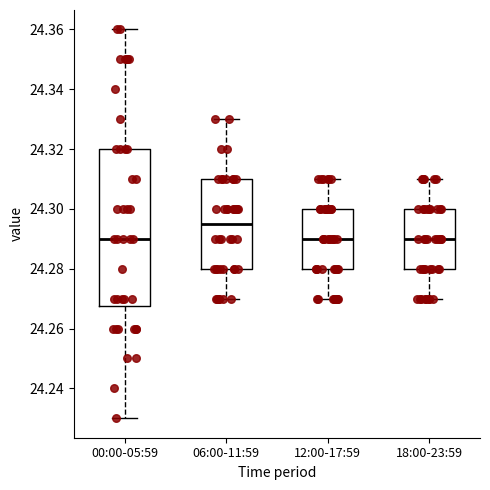

Reading left to right, read every box against the y-axis: the position of its median line, the range the box covers, and the ends of its whiskers. The values are not printed on the chart, so give them approximately, as read against the axis.

00:00-05:59: median 24.290, box 24.268 to 24.320, whiskers 24.230 to 24.360
06:00-11:59: median 24.296, box 24.280 to 24.310, whiskers 24.270 to 24.330
12:00-17:59: median 24.290, box 24.280 to 24.300, whiskers 24.270 to 24.310
18:00-23:59: median 24.290, box 24.280 to 24.300, whiskers 24.270 to 24.310